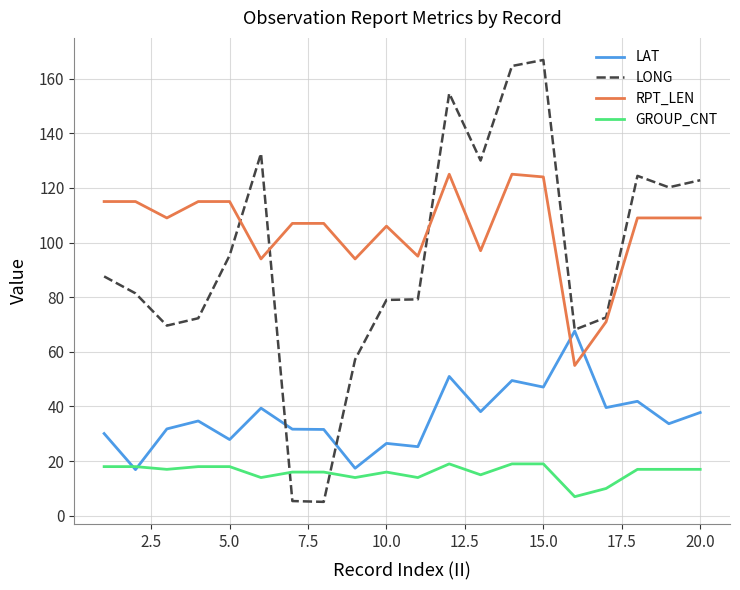

At how many categories does at least one series exceed 48?

20